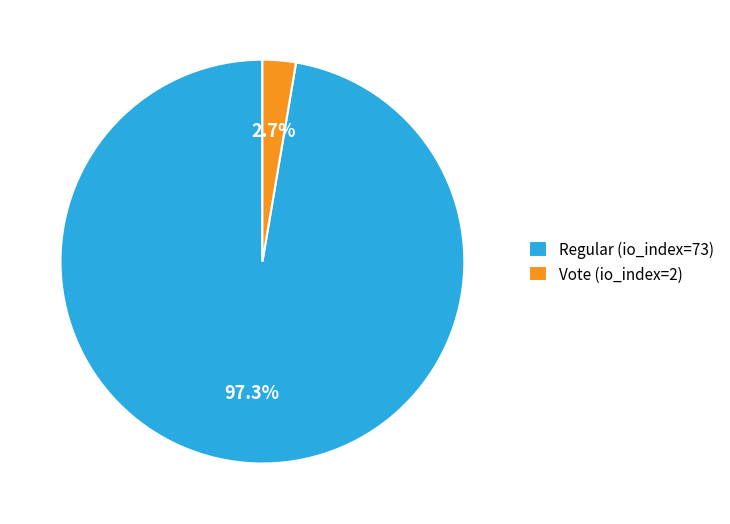

To the nearest percent, what is the average slice percentage?

50%